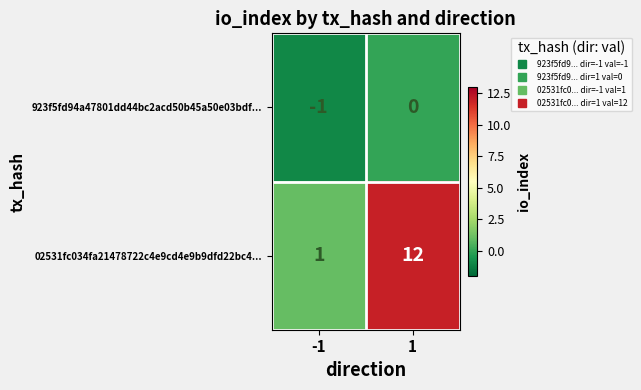

What is the sum of the 02531fc034fa21478722c4e9cd4e9b9dfd22bc4... values at 1 and -1?

13